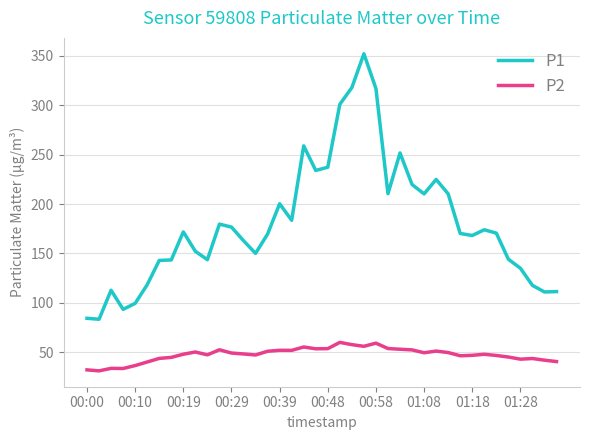

What is the maximum value for P1?

352.0